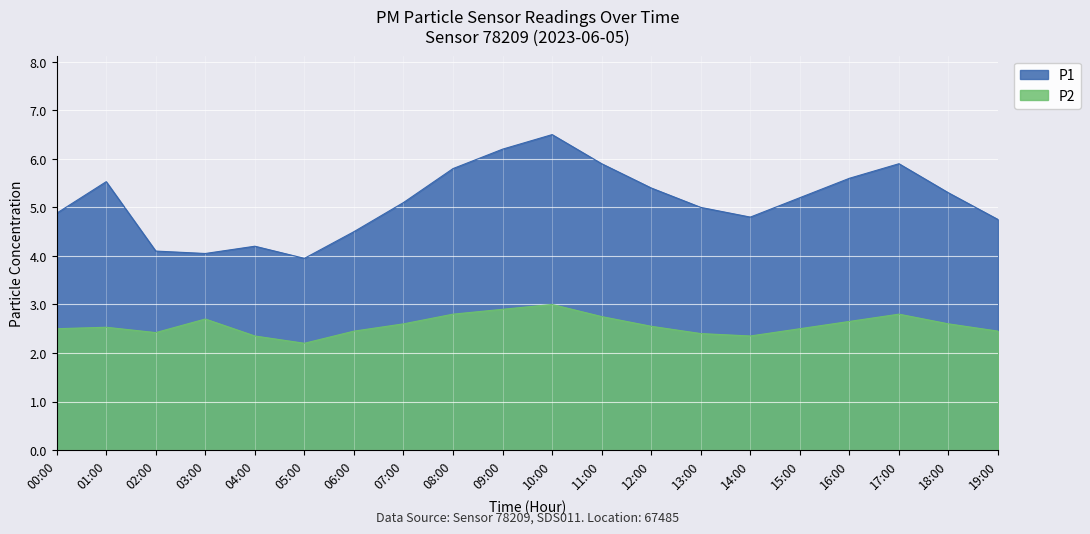

Which series changed the most between 02:00 and 04:00?

P1